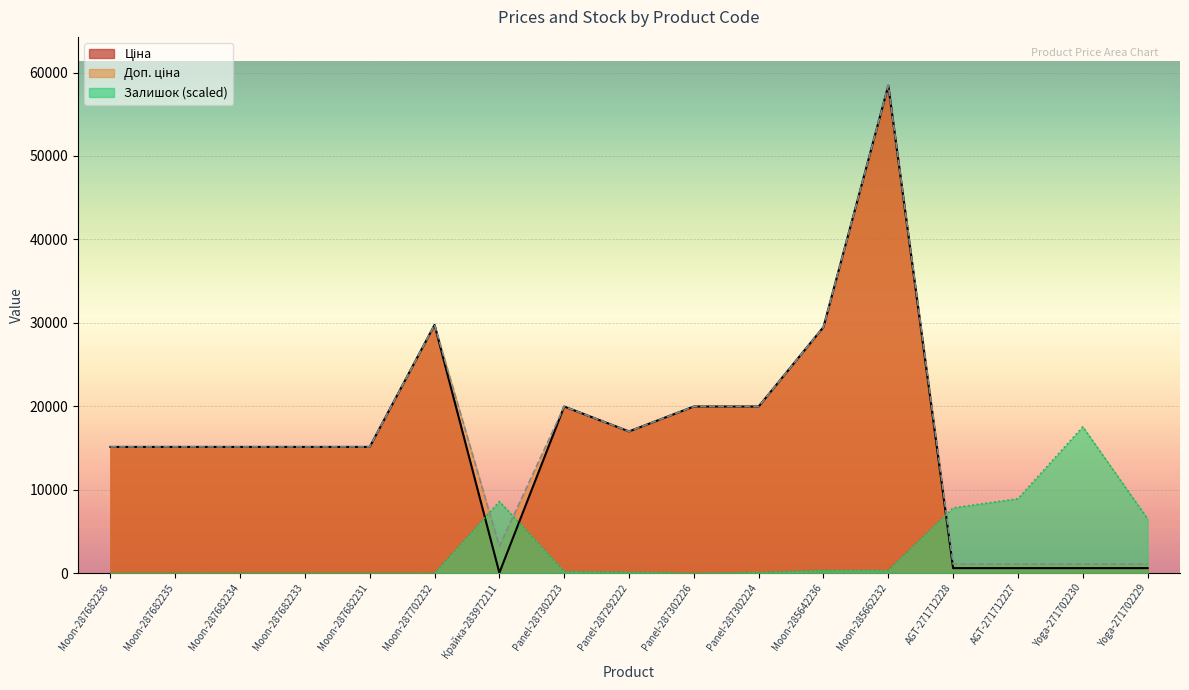

At Moon-287682235, list the series in order from smallest to largest.

Залишок, Ціна, Доп. ціна